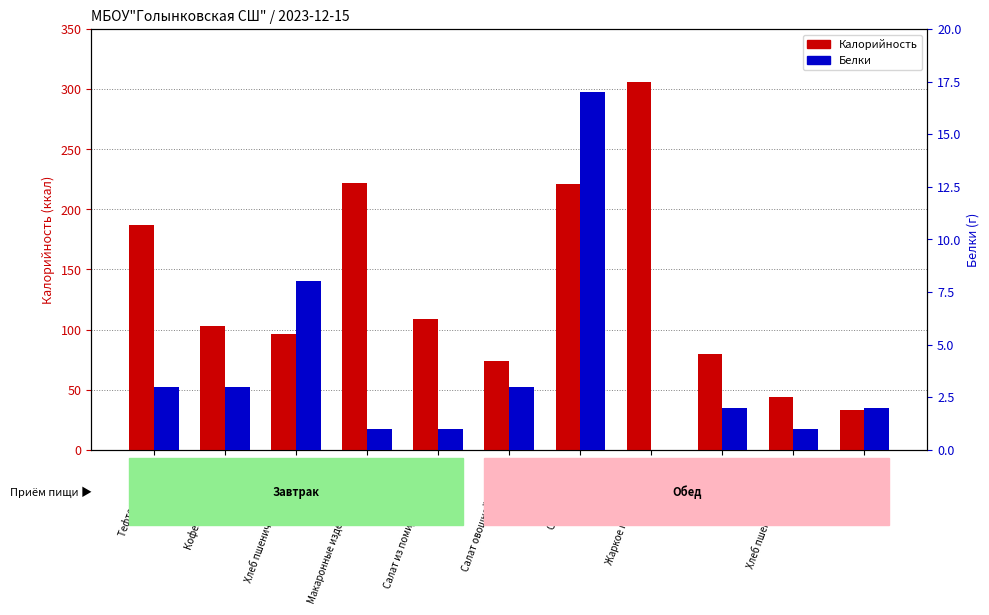

Between Салат из помидор и огурцов and Хлеб пшеничный (обед), which is larger?

Салат из помидор и огурцов